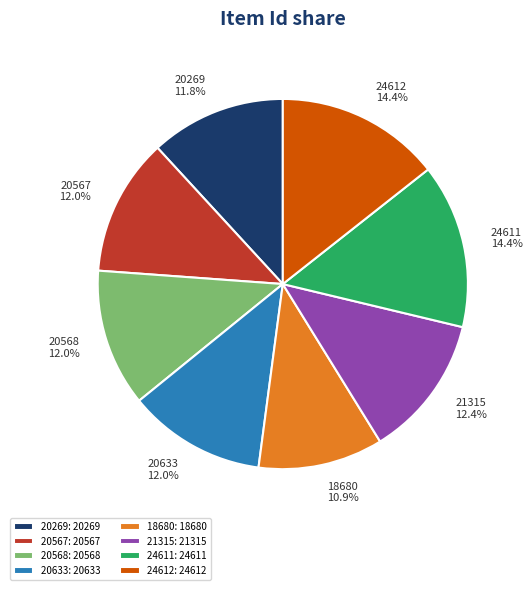

Approximately how many times larger is the value at 20567 compared to 21315?

1.0